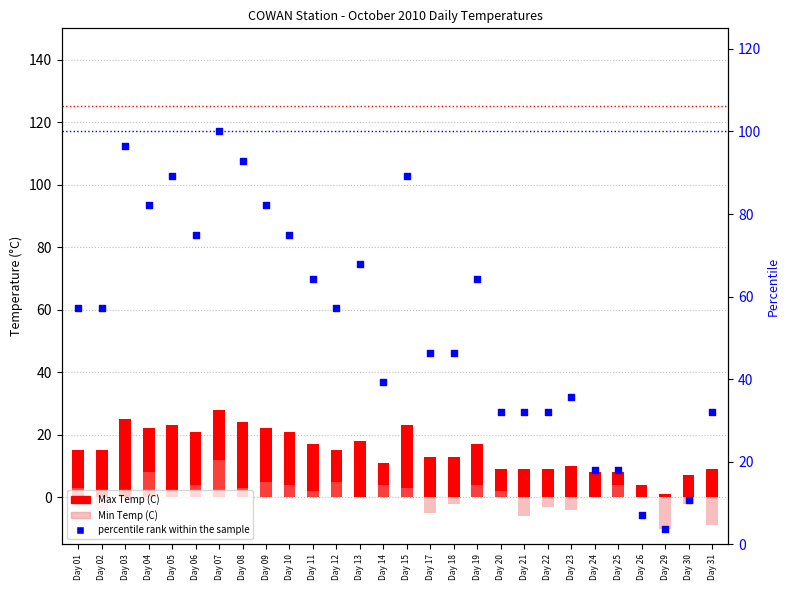

What are all the series names shown in the legend?

Max Temp (C), Min Temp (C), percentile rank within the sample